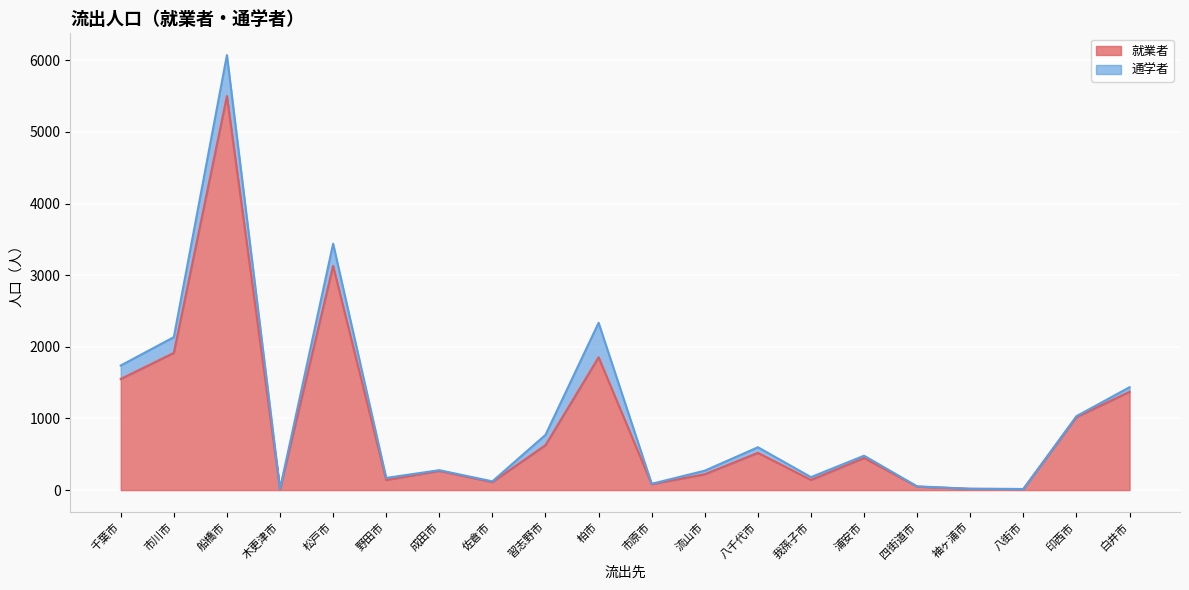

What is the sum of the values at 佐倉市 and 四街道市?

160